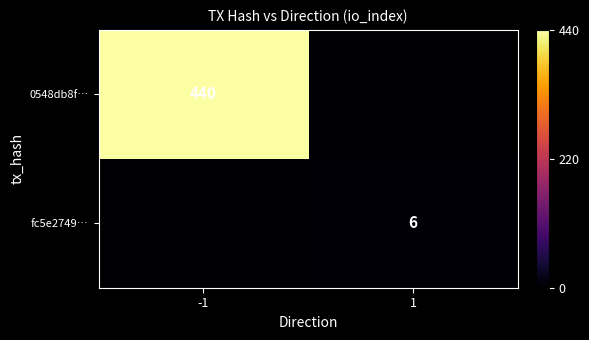

The 0548db8f… series shows 758 at -1. True or false?

False